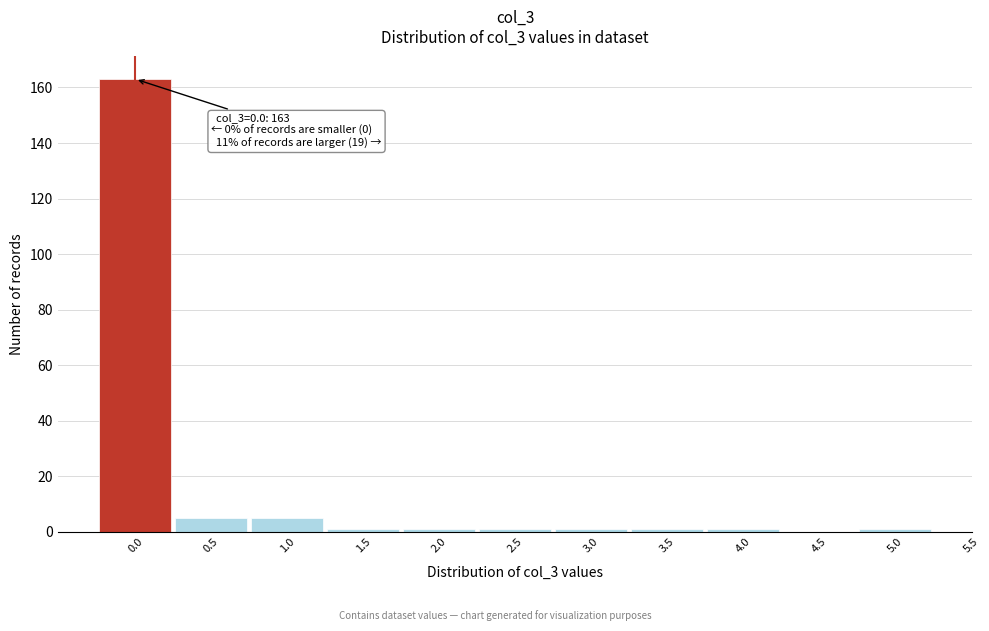

Which range on the x-axis has the tallest bar?

-0.25 to 0.25